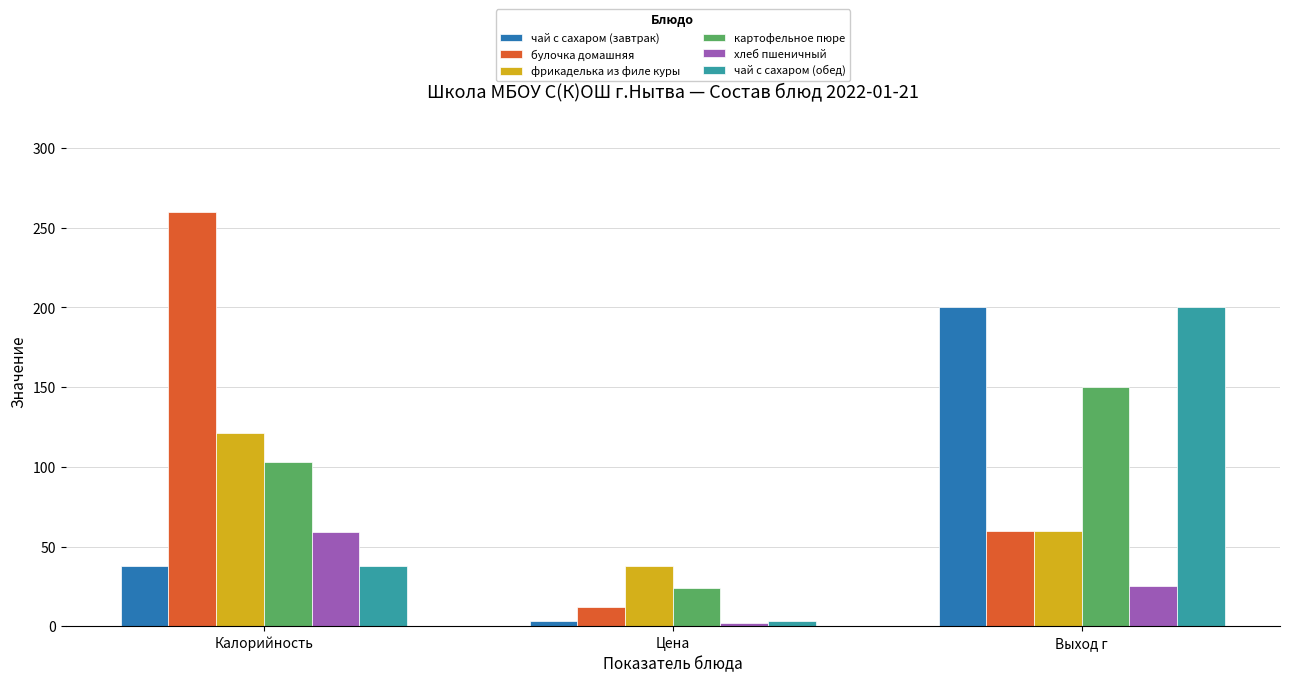

What is the approximate value of фрикаделька из филе куры at Выход г?

60.0